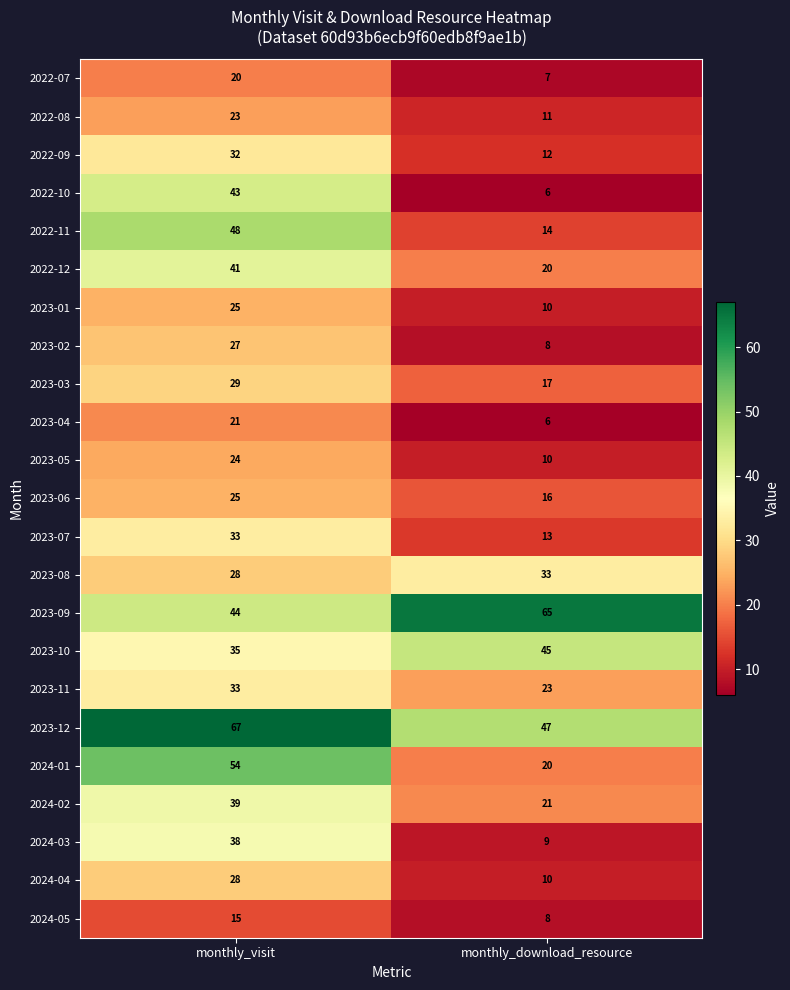

At which category is the sum across all series the highest?

monthly_visit